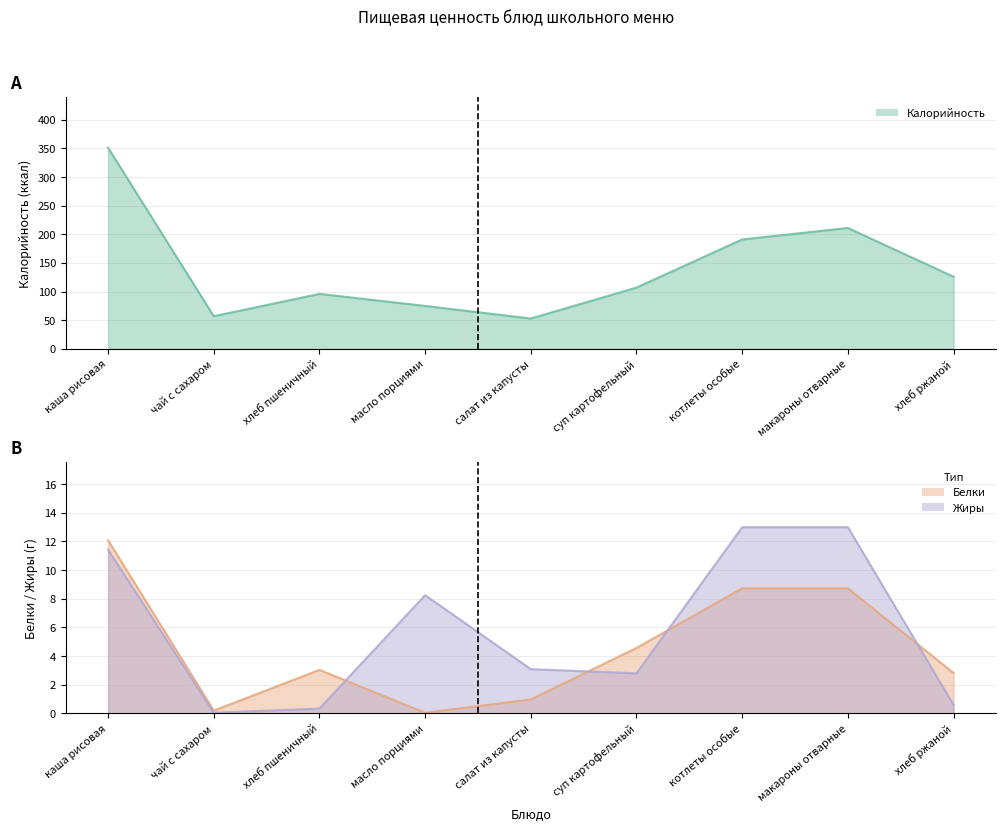

Which series has the widest spread of values?

Калорийность